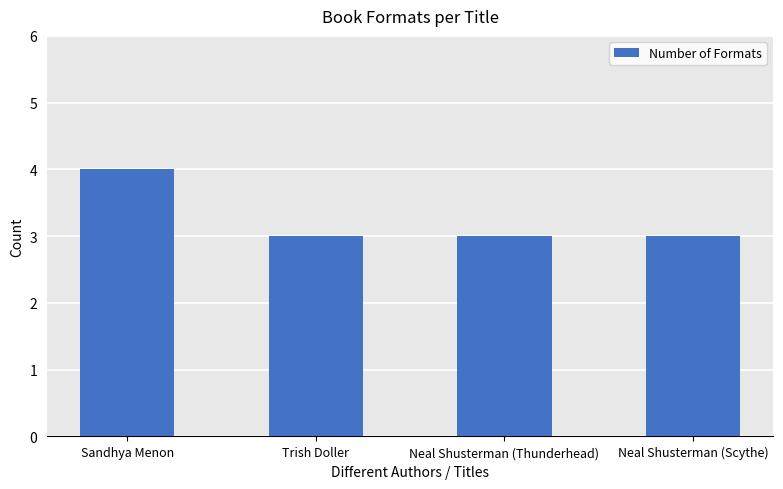

What is the maximum value shown in the chart?

4